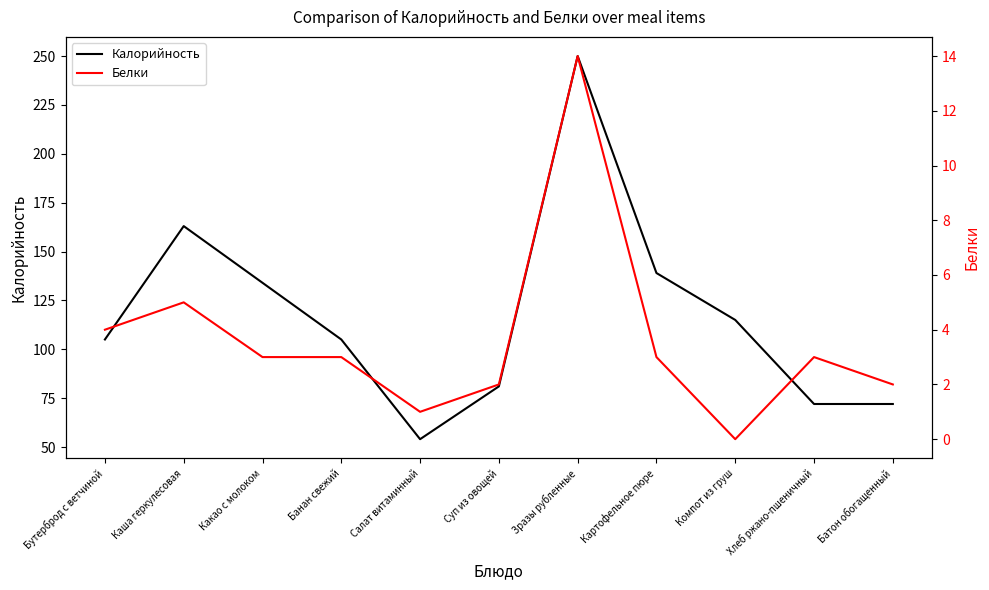

What is the average value of the Калорийность series?

117